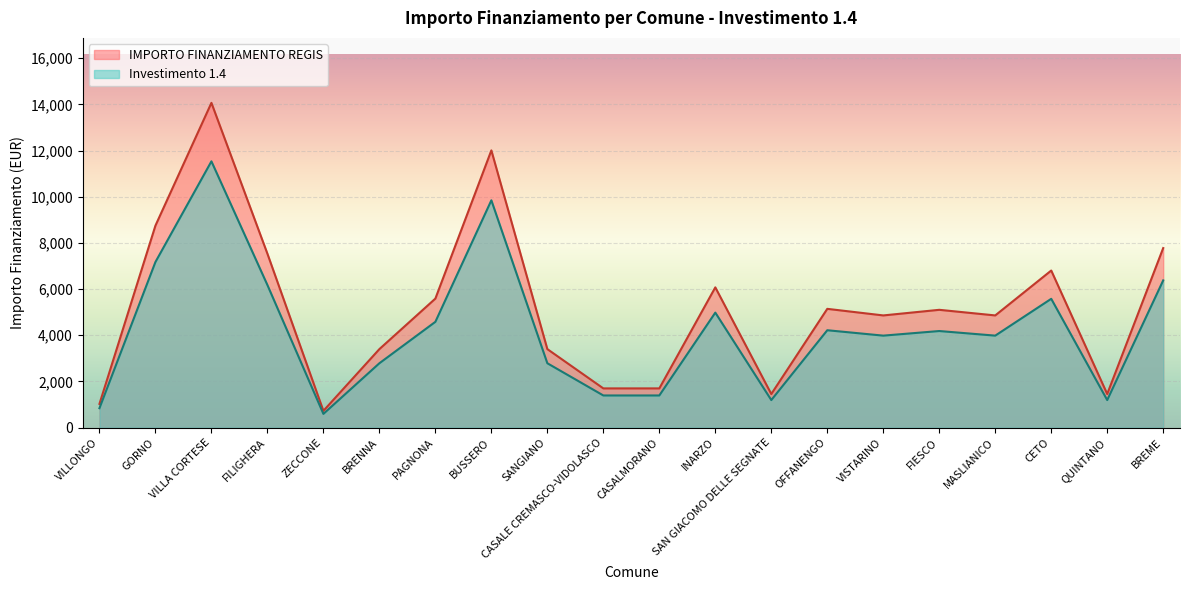

True or false: Investimento 1.4 has a value of 1444.8 at FIESCO.

False